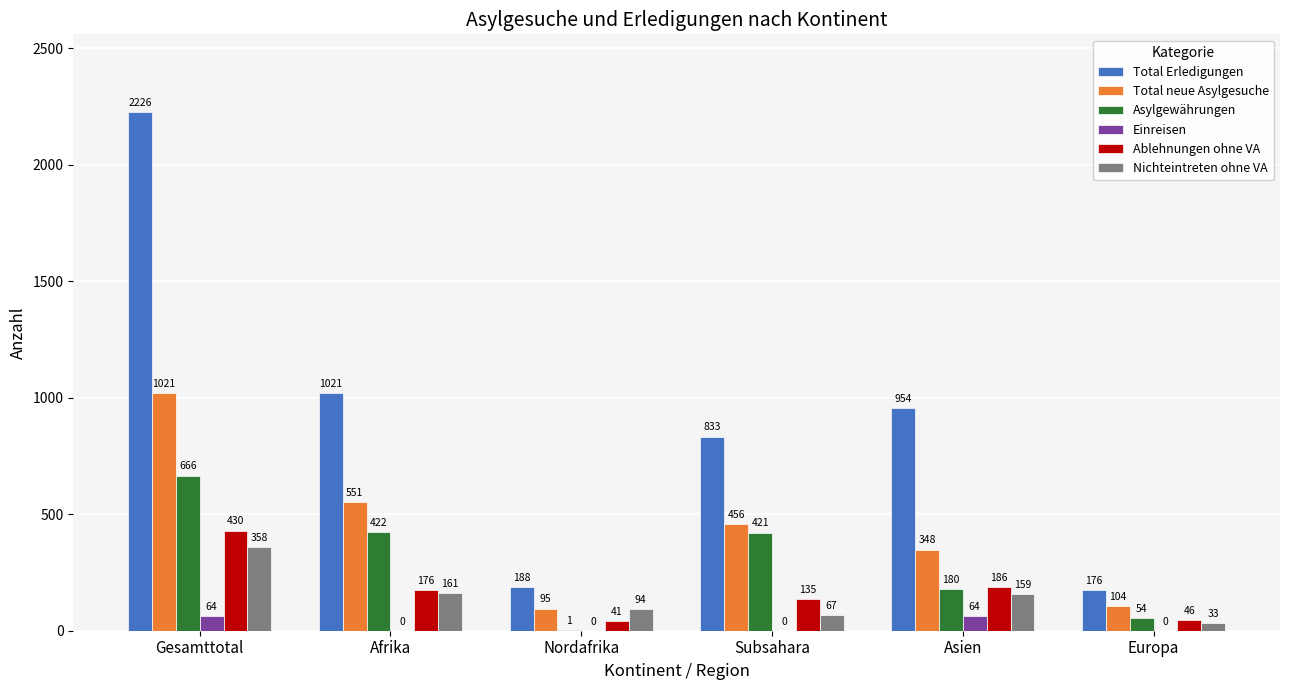

Reading left to right, list all the values displayed in this chart.

Total Erledigungen: 2226	1021	188	833	954	176
Total neue Asylgesuche: 1021	551	95	456	348	104
Asylgewährungen: 666	422	1	421	180	54
Einreisen: 64	0	0	0	64	0
Ablehnungen ohne VA: 430	176	41	135	186	46
Nichteintreten ohne VA: 358	161	94	67	159	33